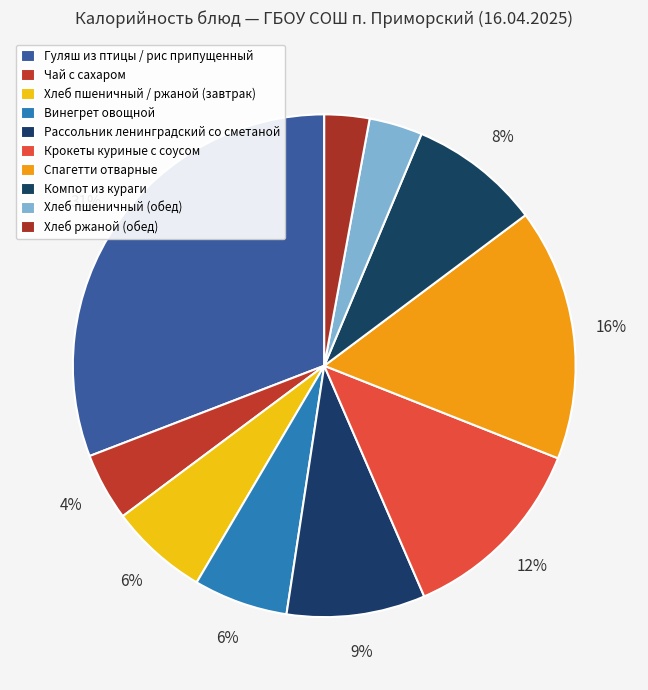

Count the number of slices in the pie.

10